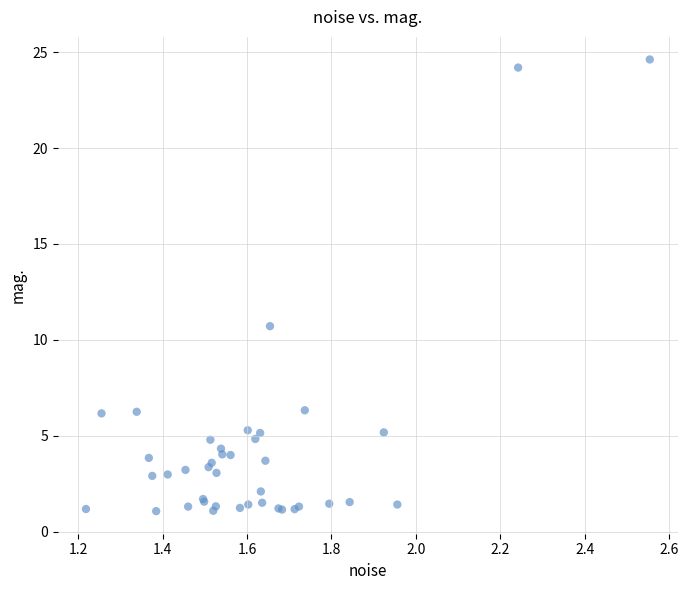

What Y value in the scatter plot is closest to 12?

10.7